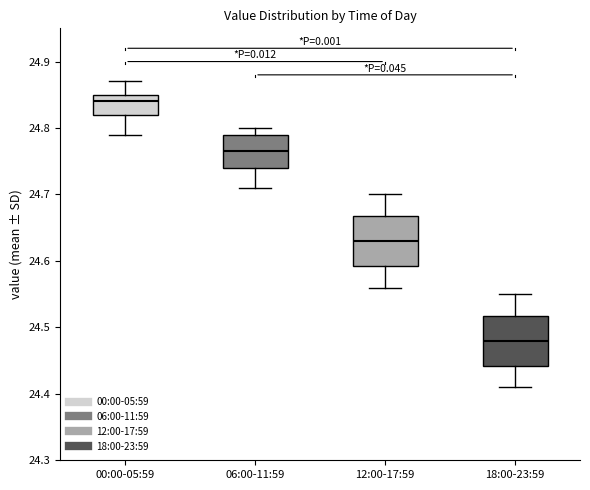

Reading left to right, transcribe this box plot: for each box, give where its median line is, the range the box spans, and where its two whiskers end, as read against the y-axis. The values are not printed on the chart, so give them approximately, as read against the axis.

00:00-05:59: median 24.84, box 24.82 to 24.85, whiskers 24.79 to 24.87
06:00-11:59: median 24.77, box 24.74 to 24.79, whiskers 24.71 to 24.80
12:00-17:59: median 24.63, box 24.59 to 24.67, whiskers 24.56 to 24.70
18:00-23:59: median 24.48, box 24.44 to 24.52, whiskers 24.41 to 24.55